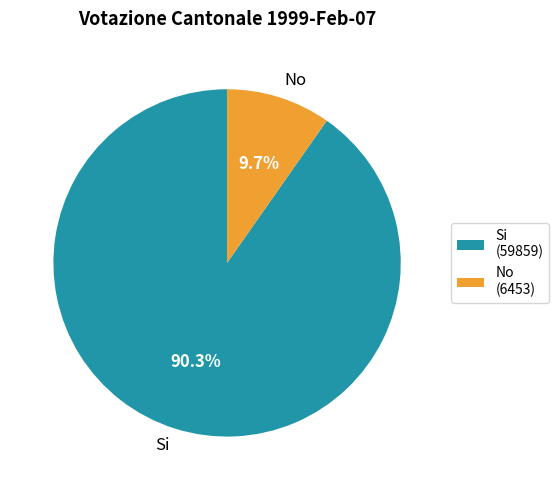

Which has a higher value, No or Si?

Si